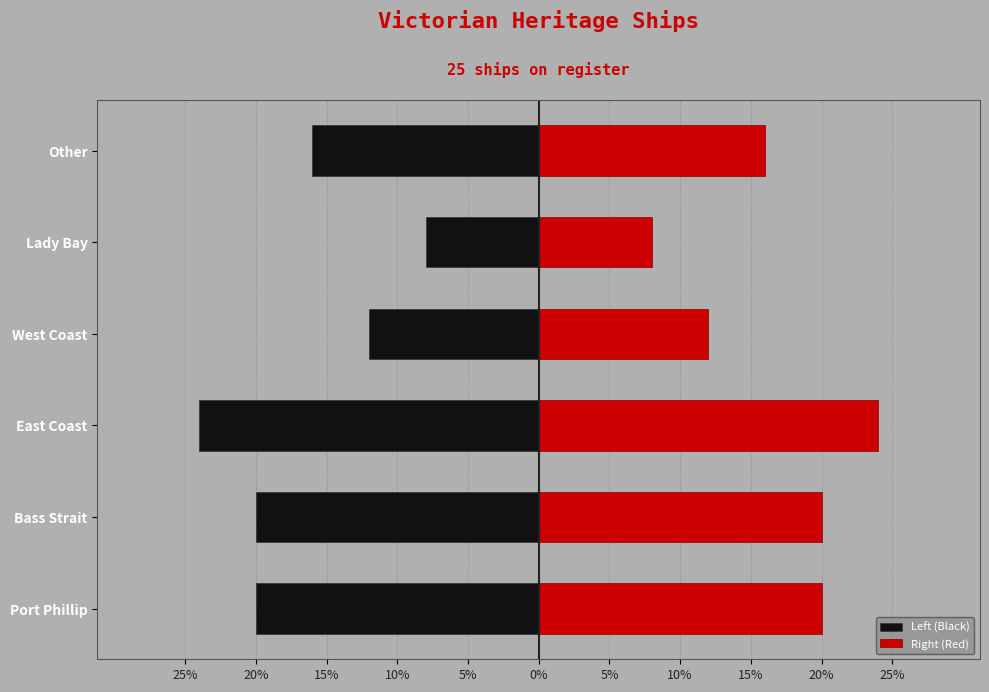

The Right (Red) series shows 0.2 at Other. True or false?

False